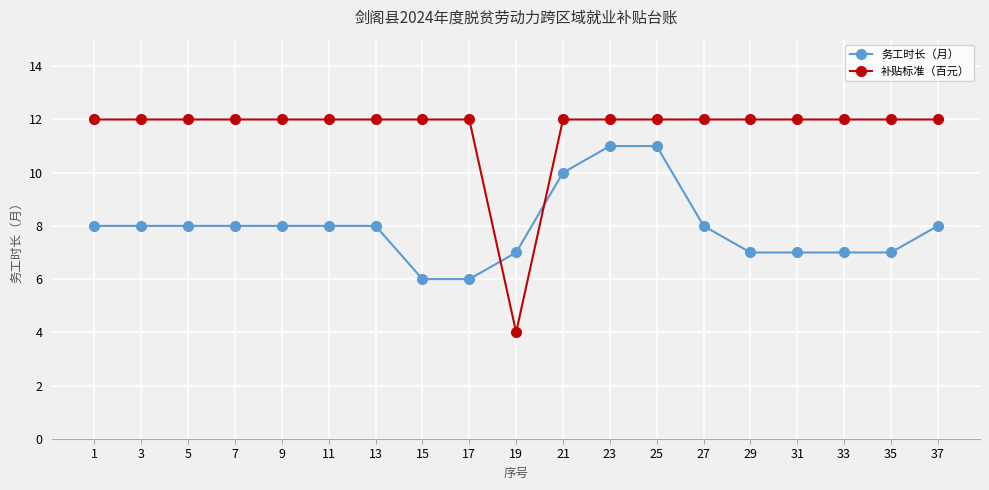

What is the spread (max minus min) of values at 29?

5